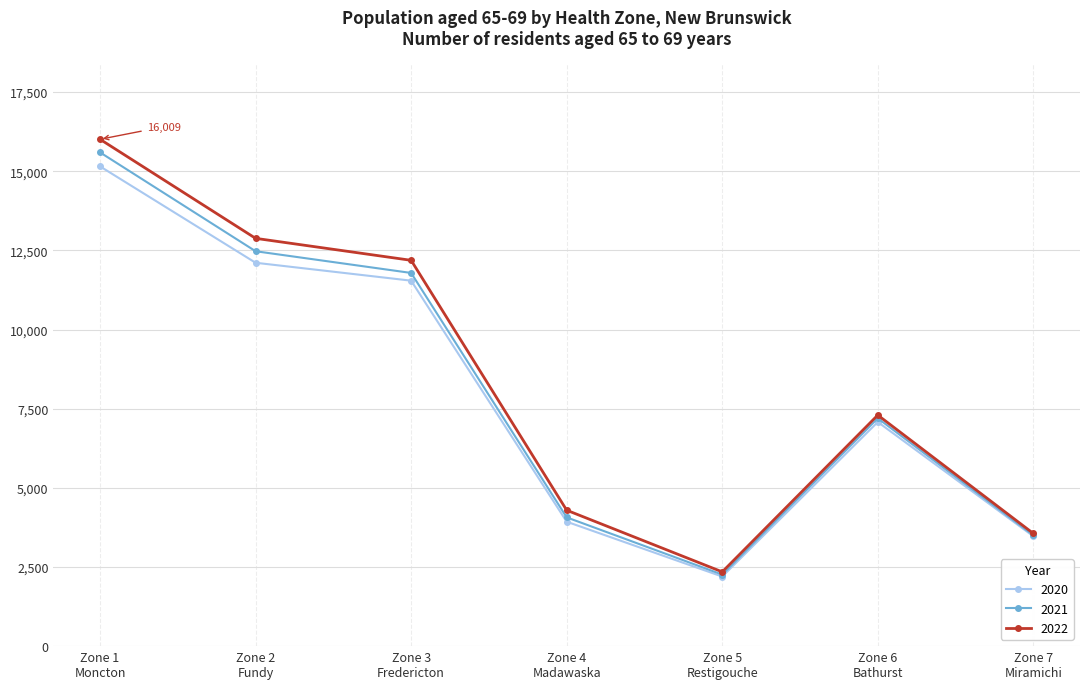

At which category does the chart reach its peak across all series?

Zone 1
Moncton